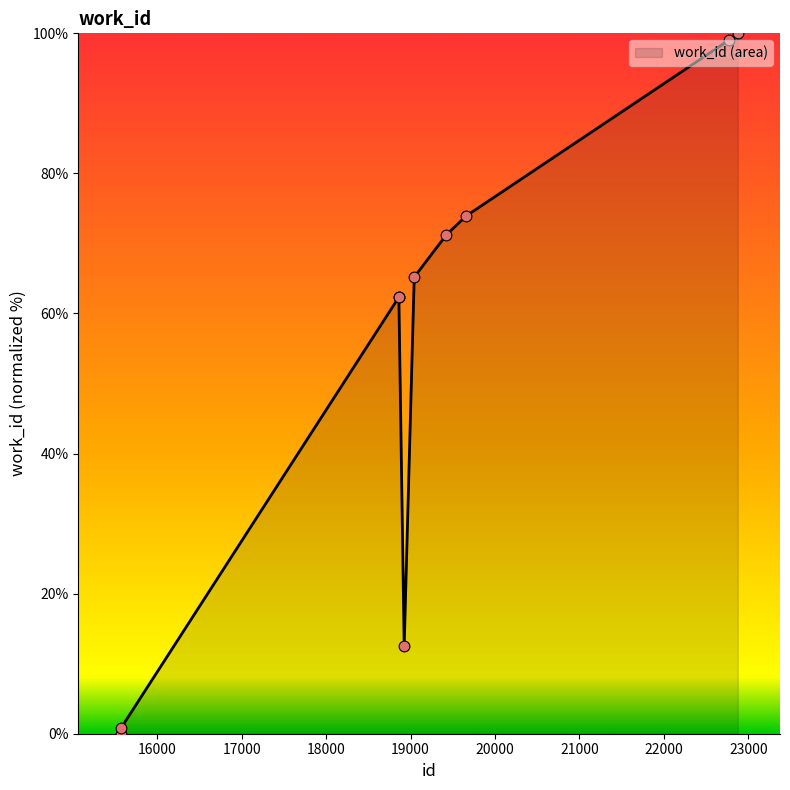

What is the difference between the maximum and minimum values?

100.0